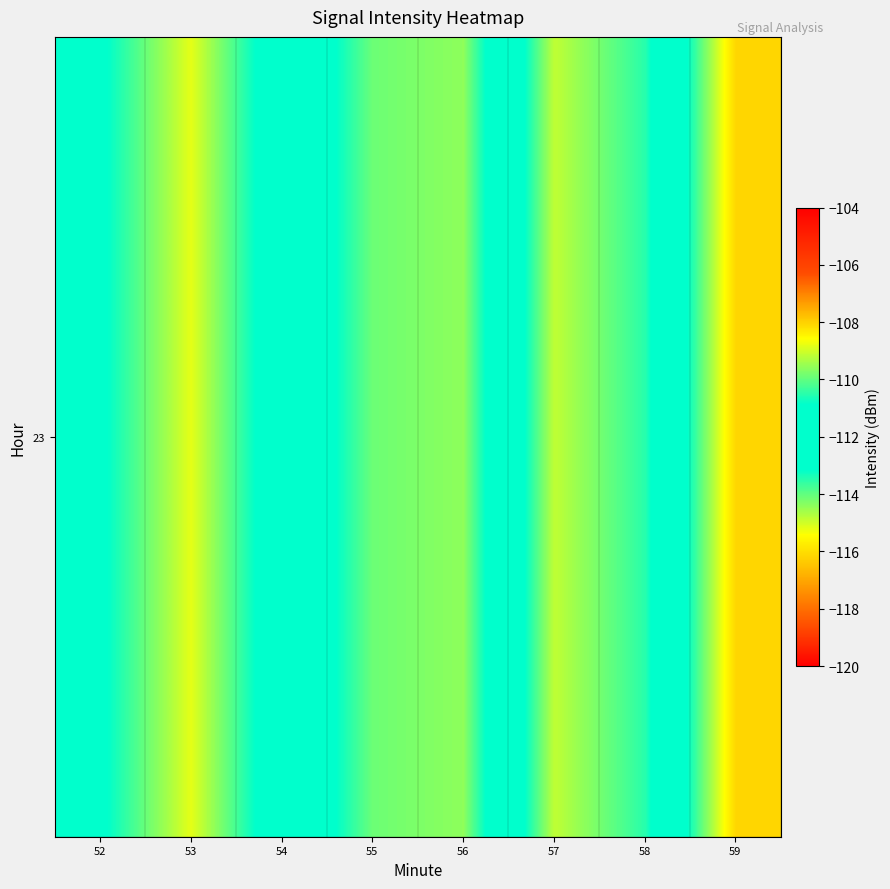

What is the sum of all values?

-895.9